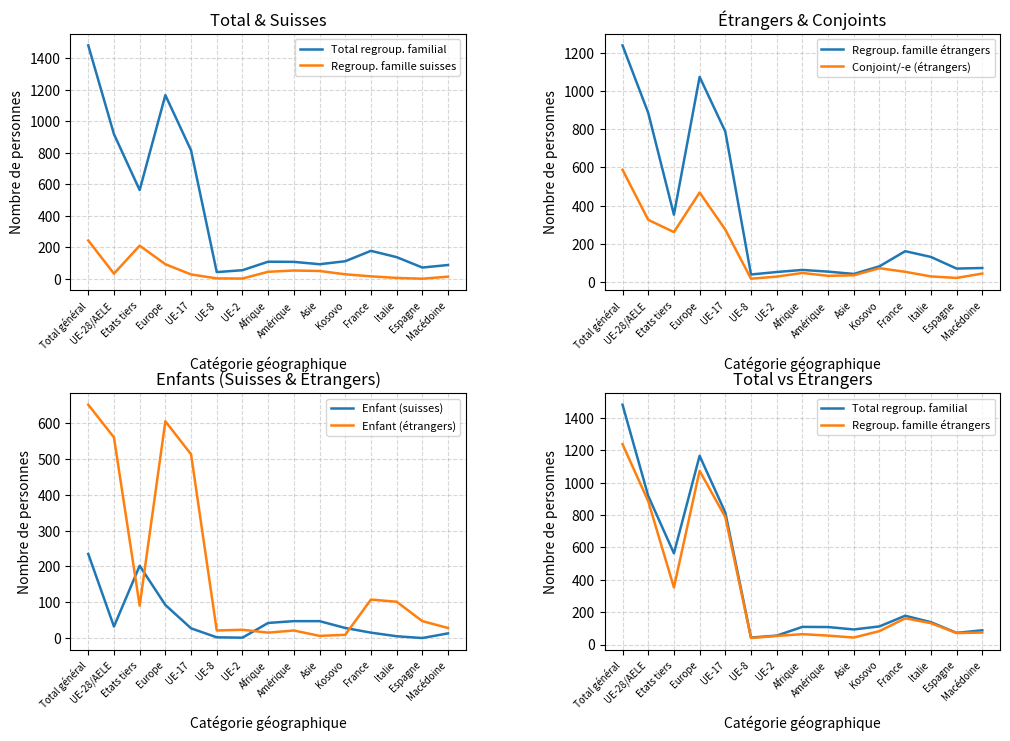

In Enfant (étrangers), how many points are lower than both neighbors (excluding endpoints)?

4